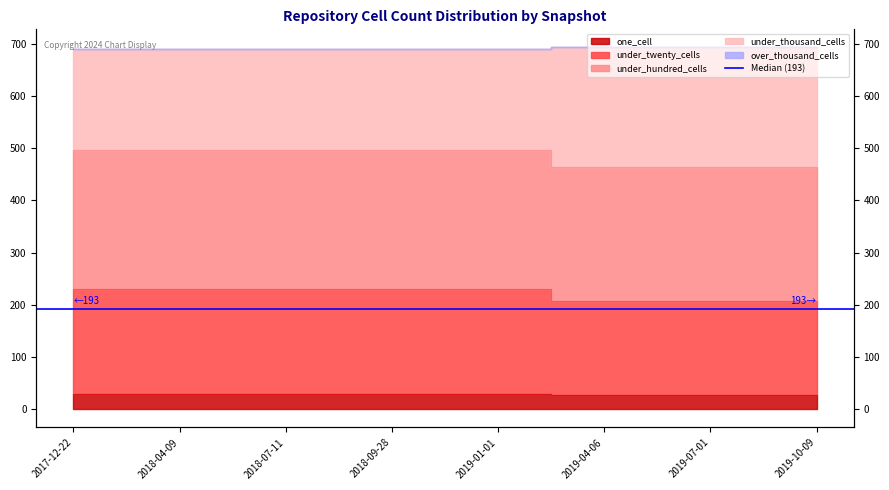

List the labels in order of under_thousand_cells value, largest first.

2019-04-06, 2019-07-01, 2019-10-09, 2017-12-22, 2018-04-09, 2018-07-11, 2018-09-28, 2019-01-01